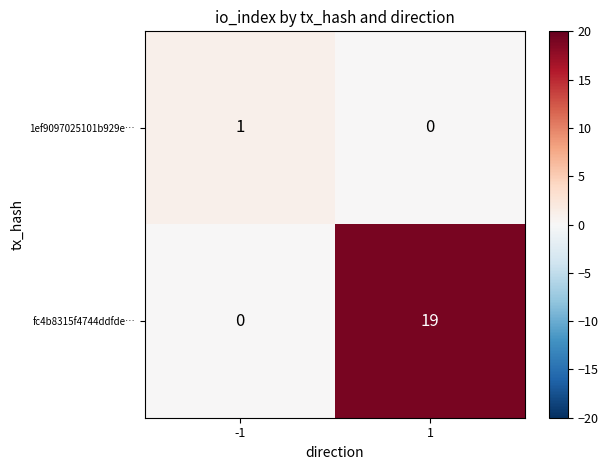

The value of 1ef9097025101b929e… at -1 is 1. True or false?

True